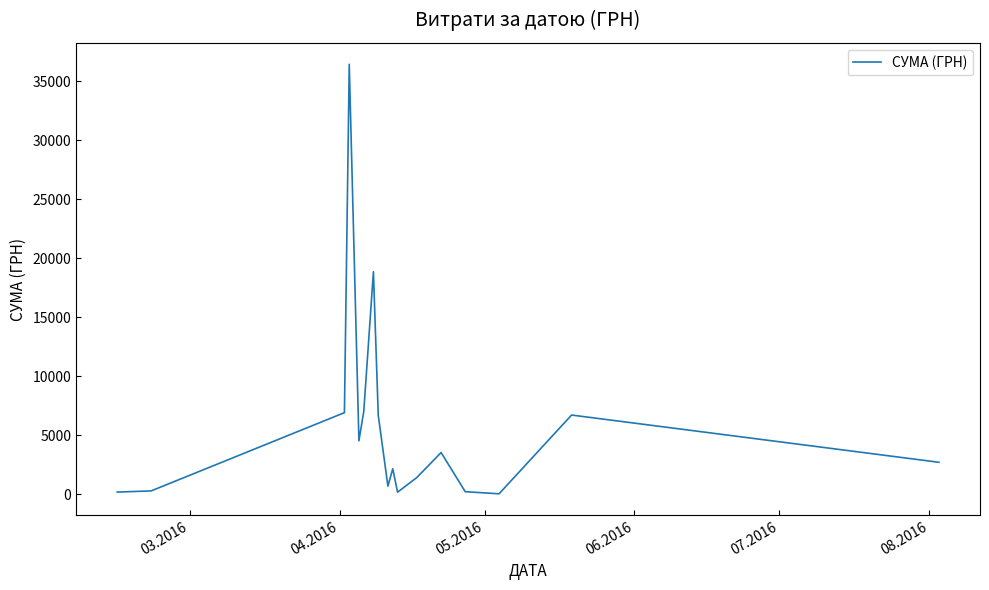

What is the greatest value displayed?

36454.0